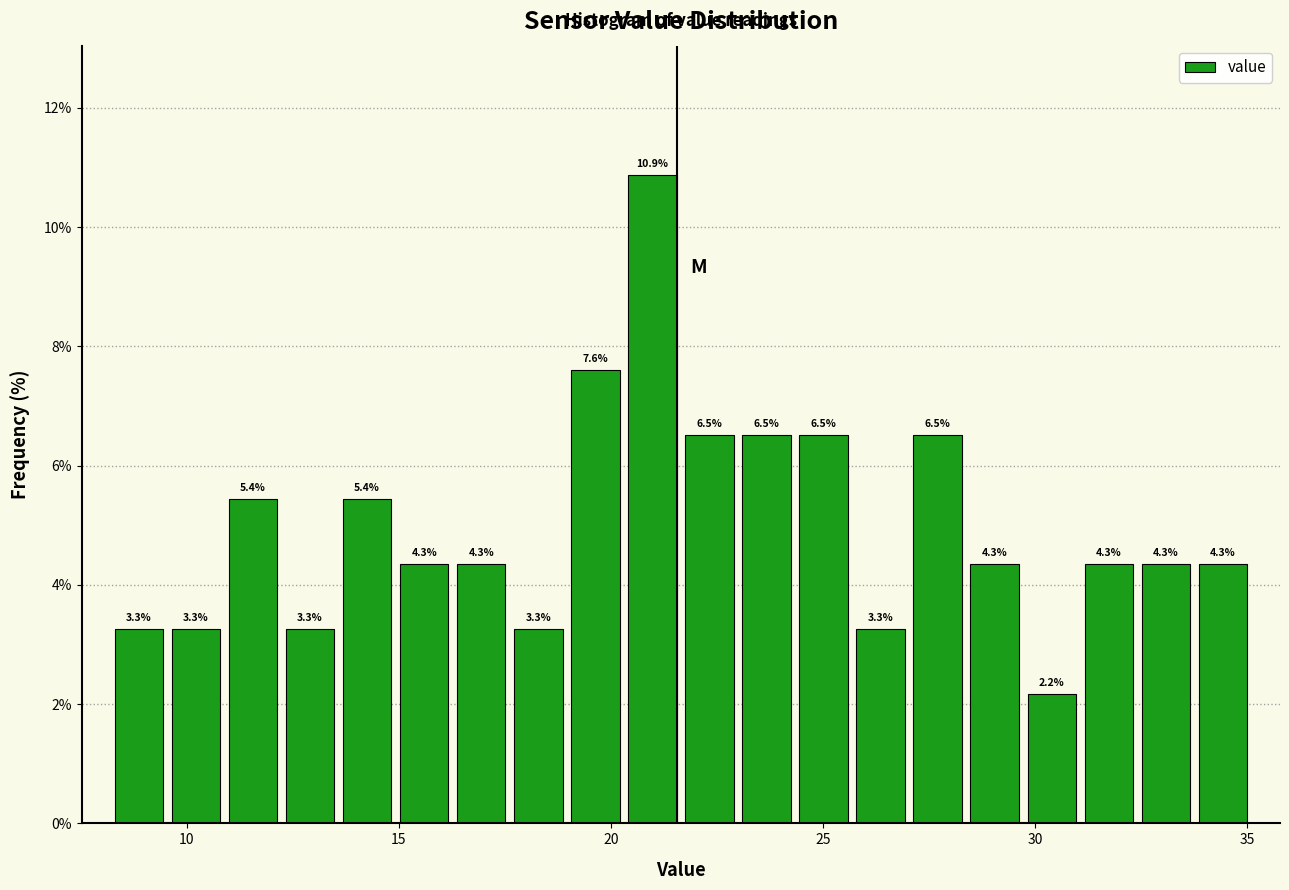

Read against the x-axis, roughly where is the centre of the tallest bar?

21.0